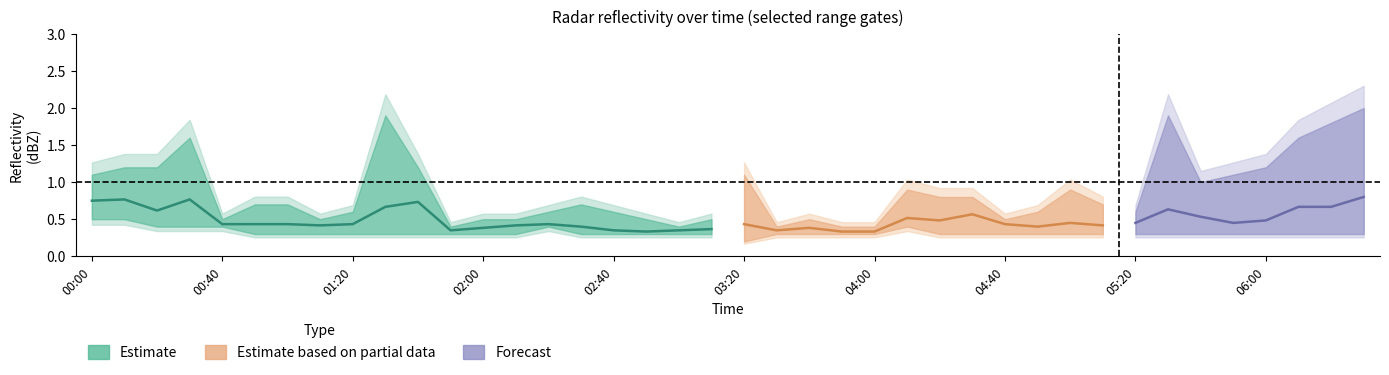

Is it true that 3.672 equals 0.9 at 2007/12/07 01:30?

False